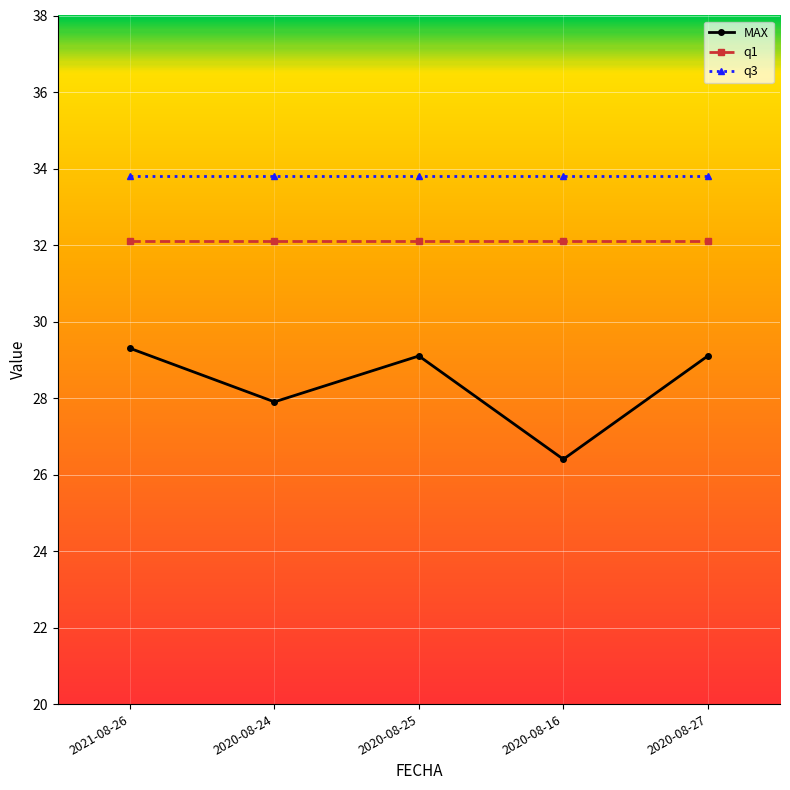

Count the number of categories in the chart.

5